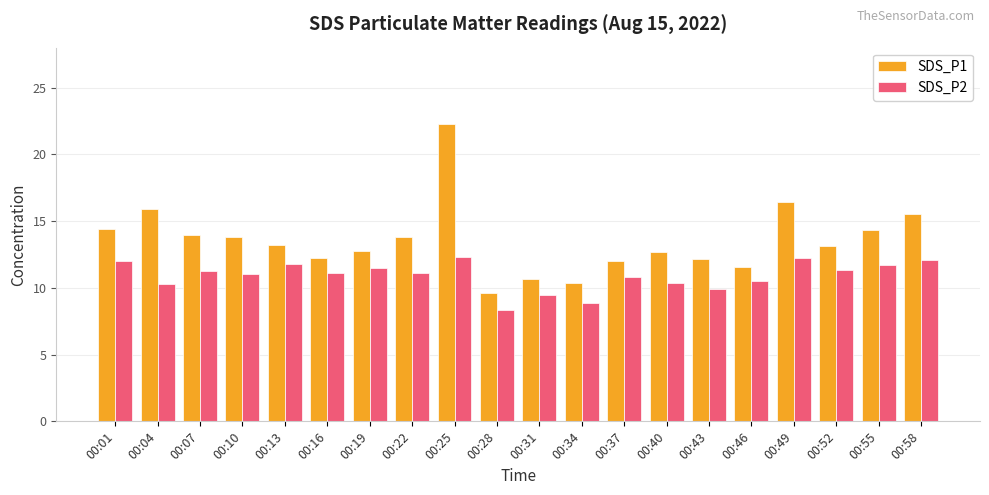

Which series changed the most between 00:13 and 00:25?

SDS_P1